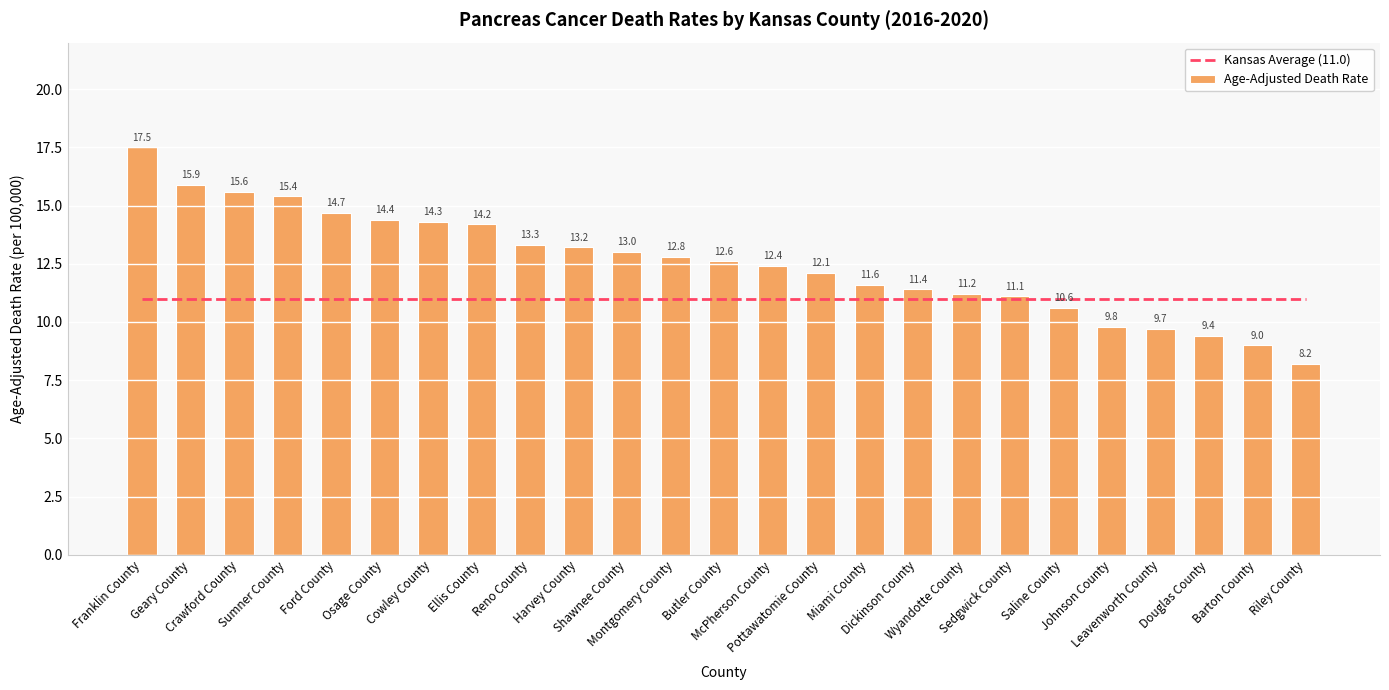

Read the Age-Adjusted Death Rate value at Dickinson County.

11.4